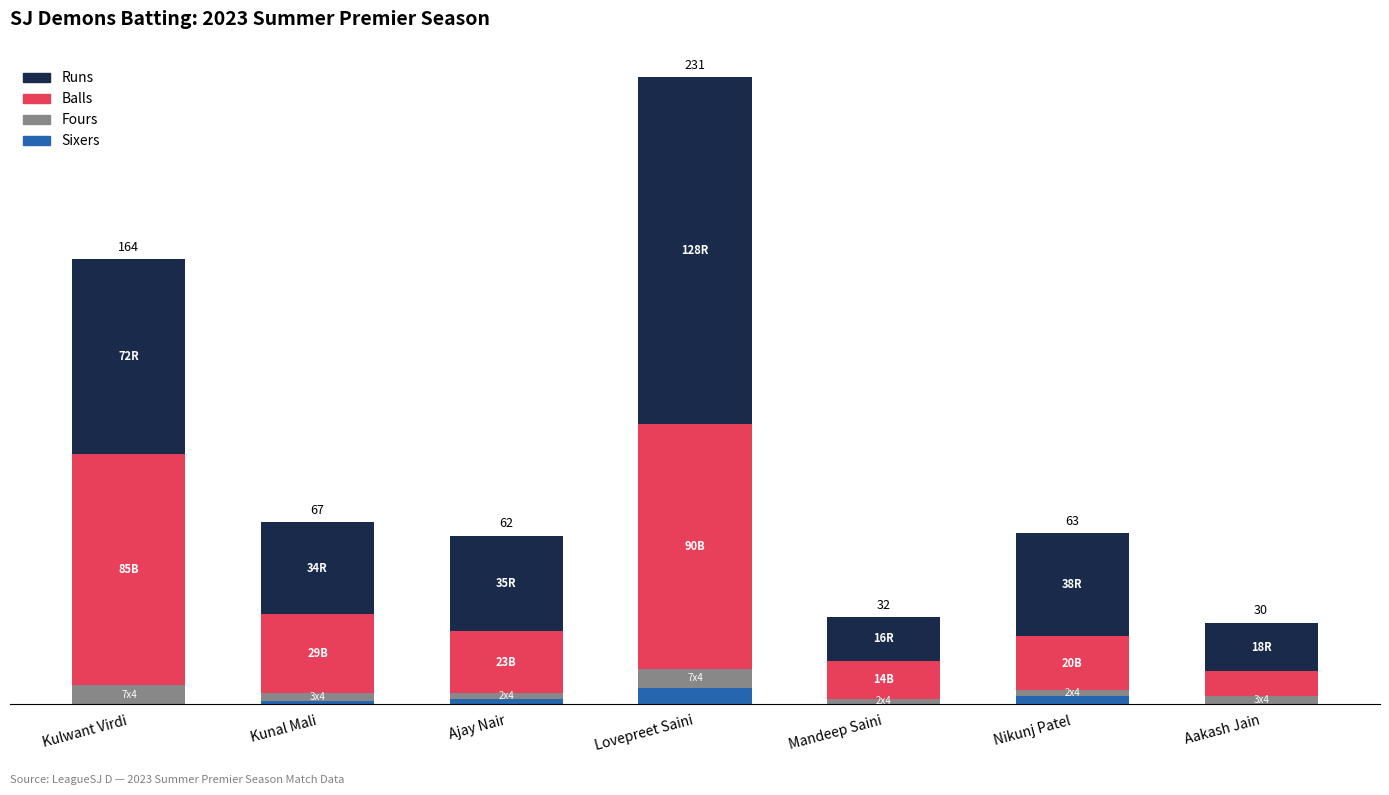

What are all the series names shown in the legend?

Runs, Balls, Fours, Sixers